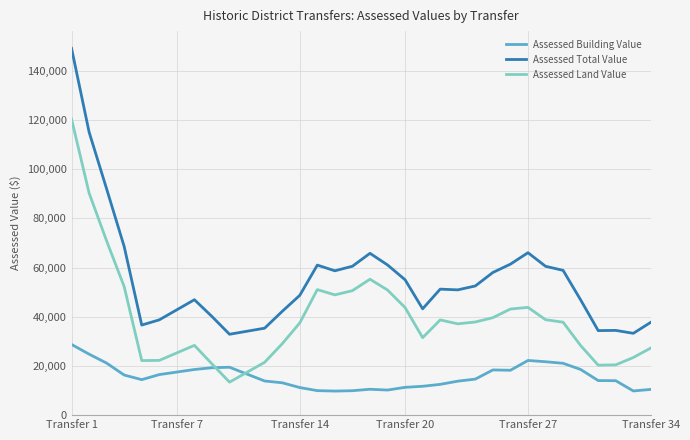

List the series in order of their peak value, lowest first.

Assessed Building Value, Assessed Land Value, Assessed Total Value